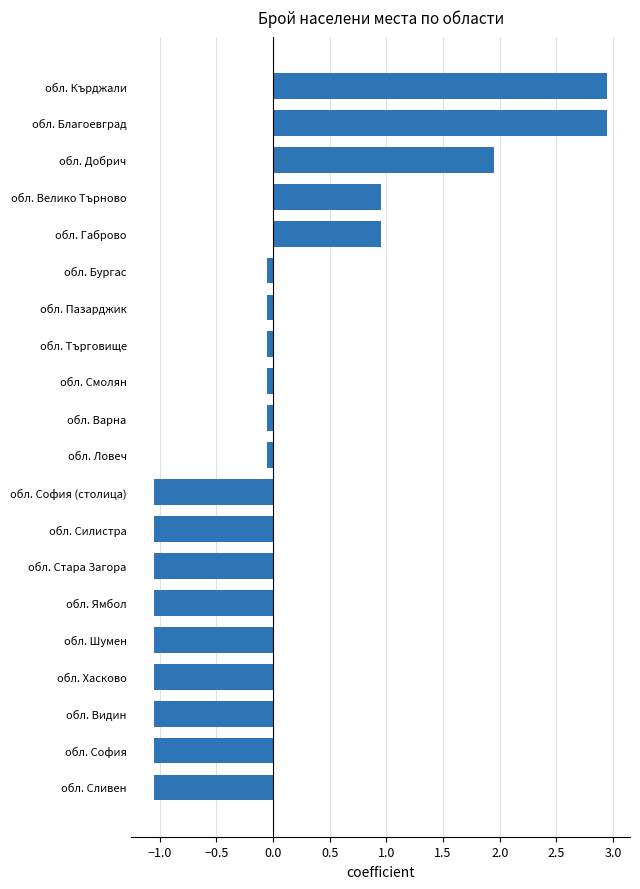

Which has a higher value, обл. Смолян or обл. Хасково?

обл. Смолян